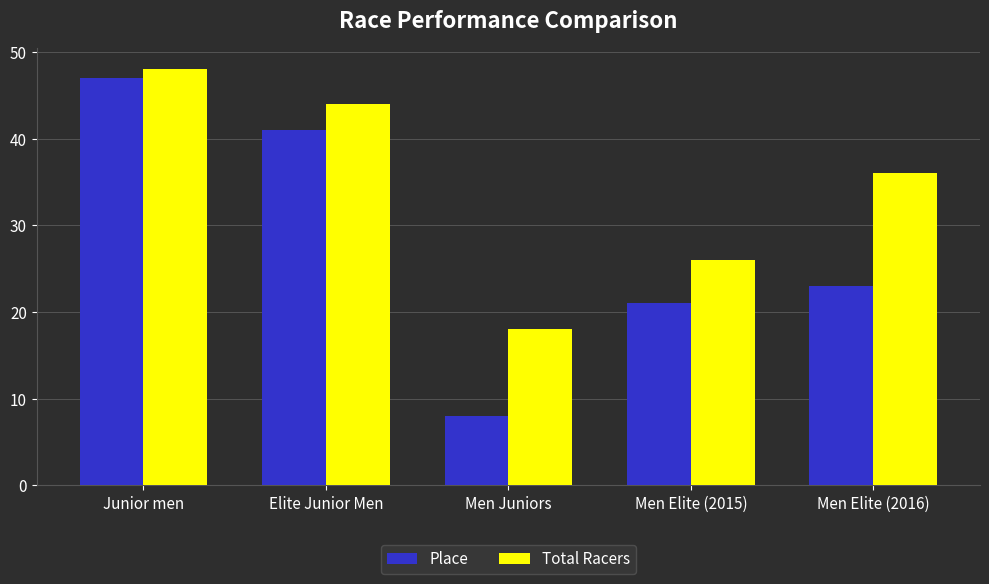

How many bars are there in total?

10